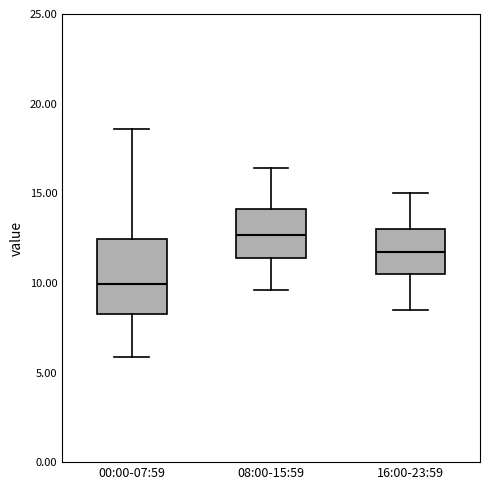

Which box is the tallest, from its lower edge to its upper edge?

00:00-07:59